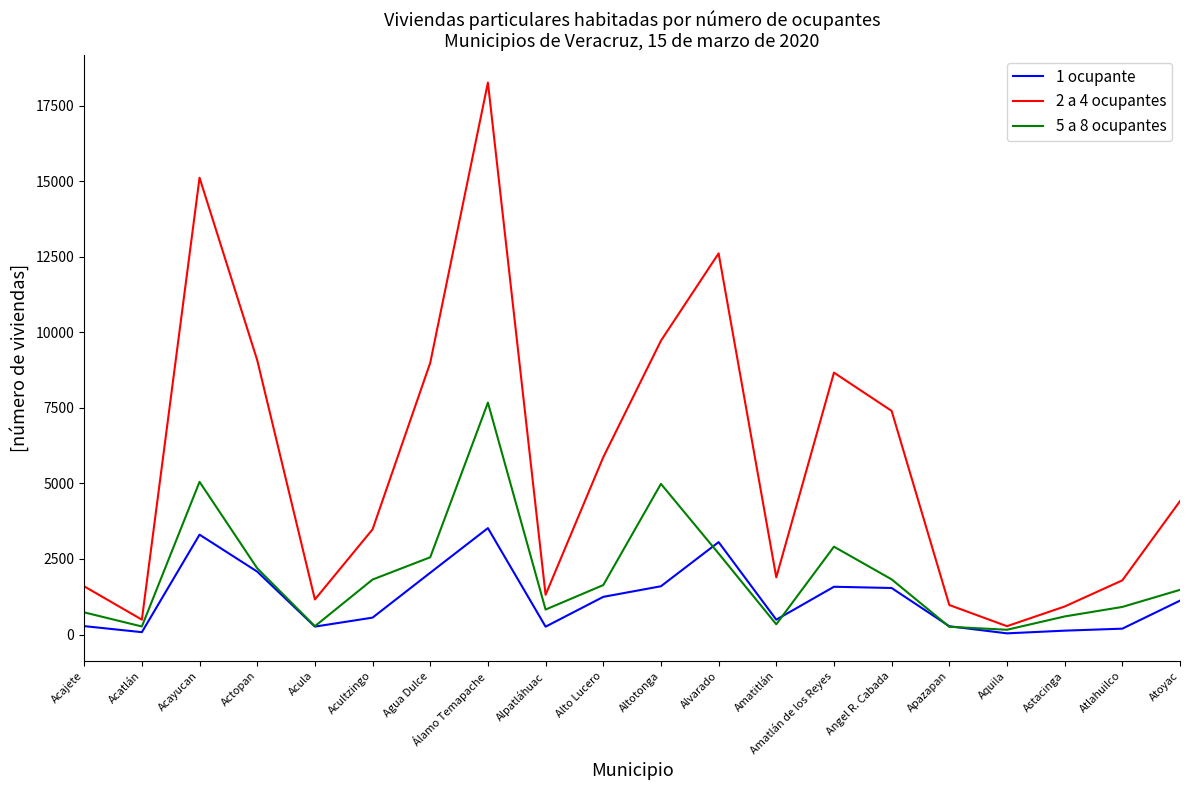

How many lines are shown in the chart?

3